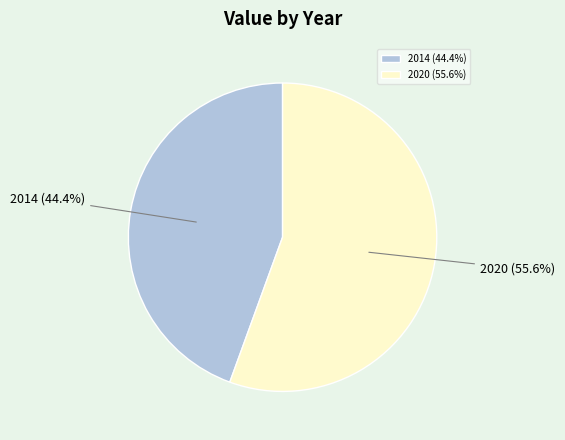

What is the majority slice?

2020